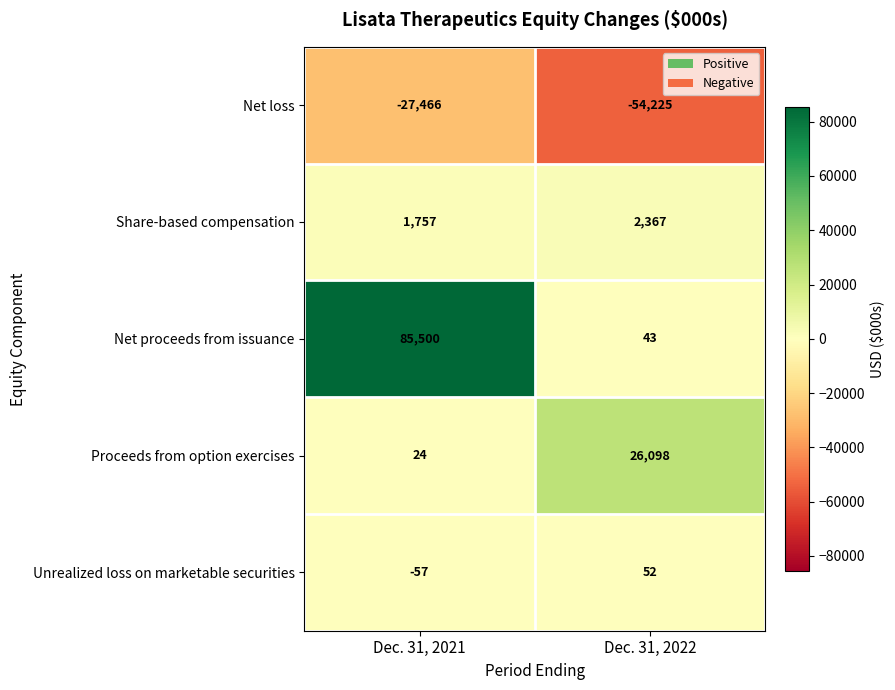

What is the highest value of the Unrealized loss on marketable securities series?

52